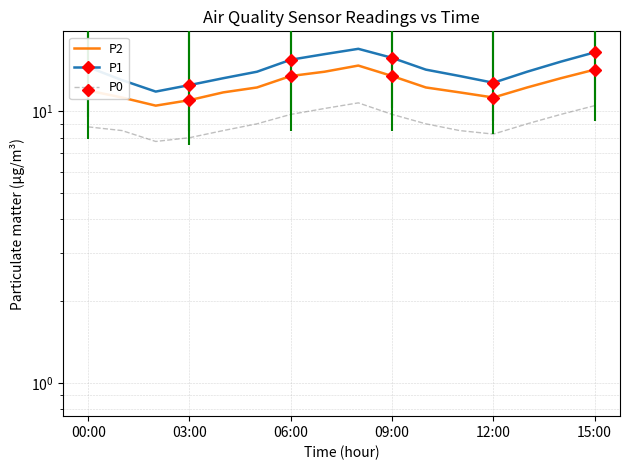

True or false: P0 and P1 cross at least once.

False